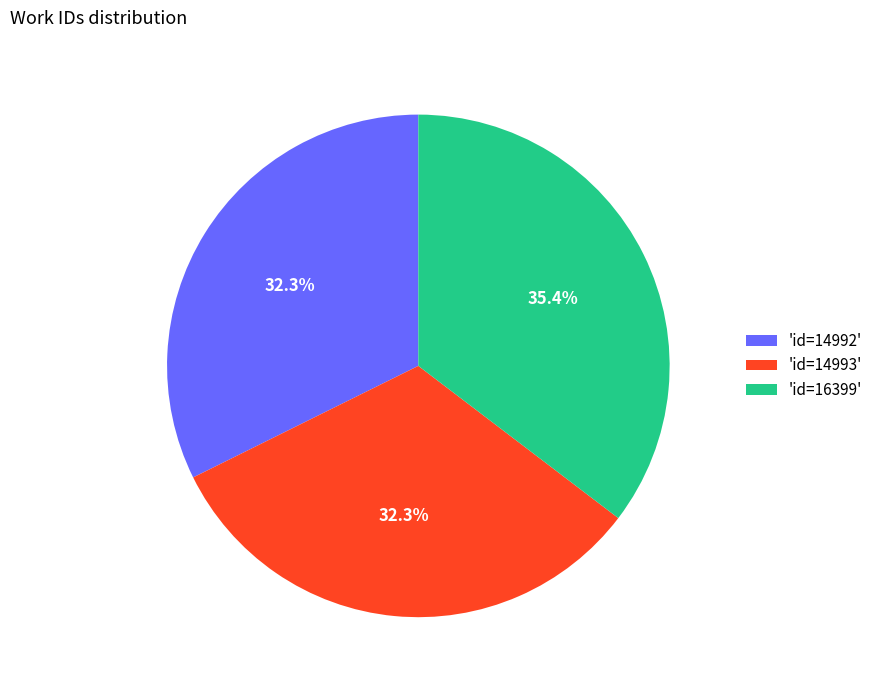

Combined, what portion of the pie is 'id=14993' and 'id=14992'?

64.6%